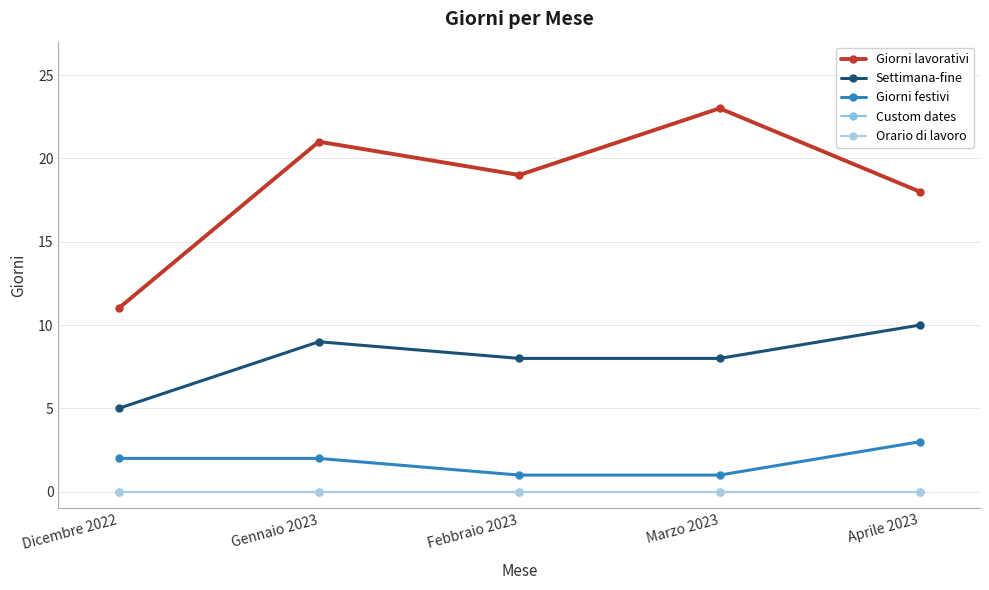

What is the difference between the highest and lowest values at Gennaio 2023?

21